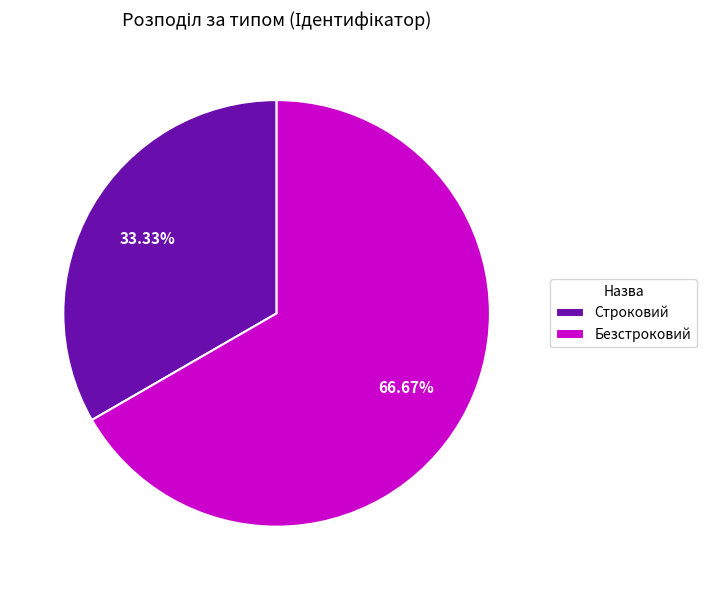

Between Строковий and Безстроковий, which is larger?

Безстроковий